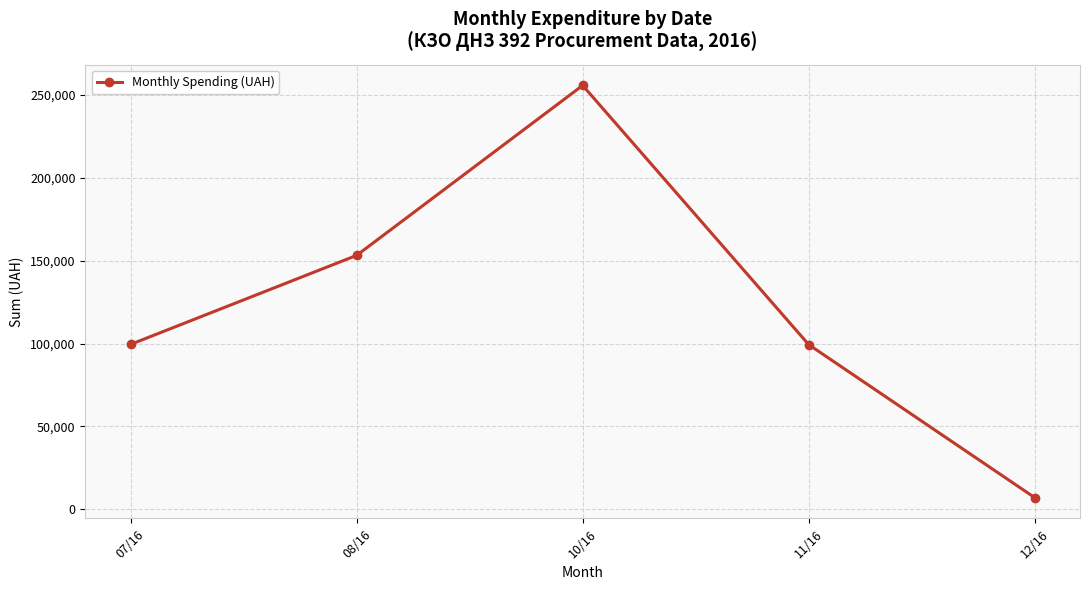

What is the smallest value displayed?

7080.0